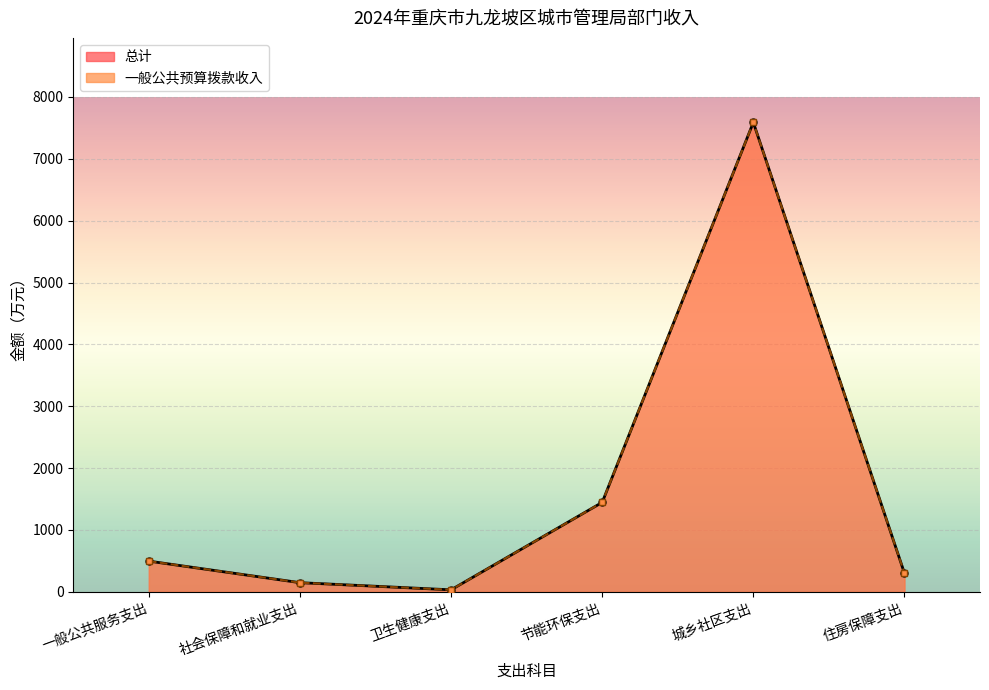

At 节能环保支出, list the series in order from largest to smallest.

一般公共预算拨款收入, 总计